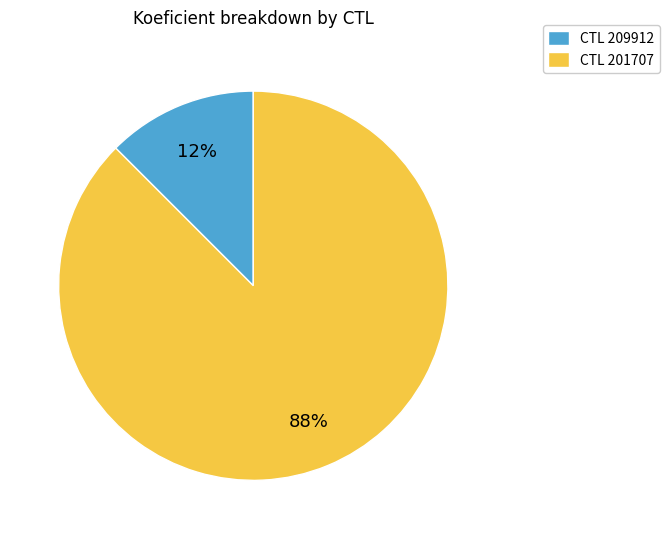

Which category has the smallest portion of the pie?

CTL 209912